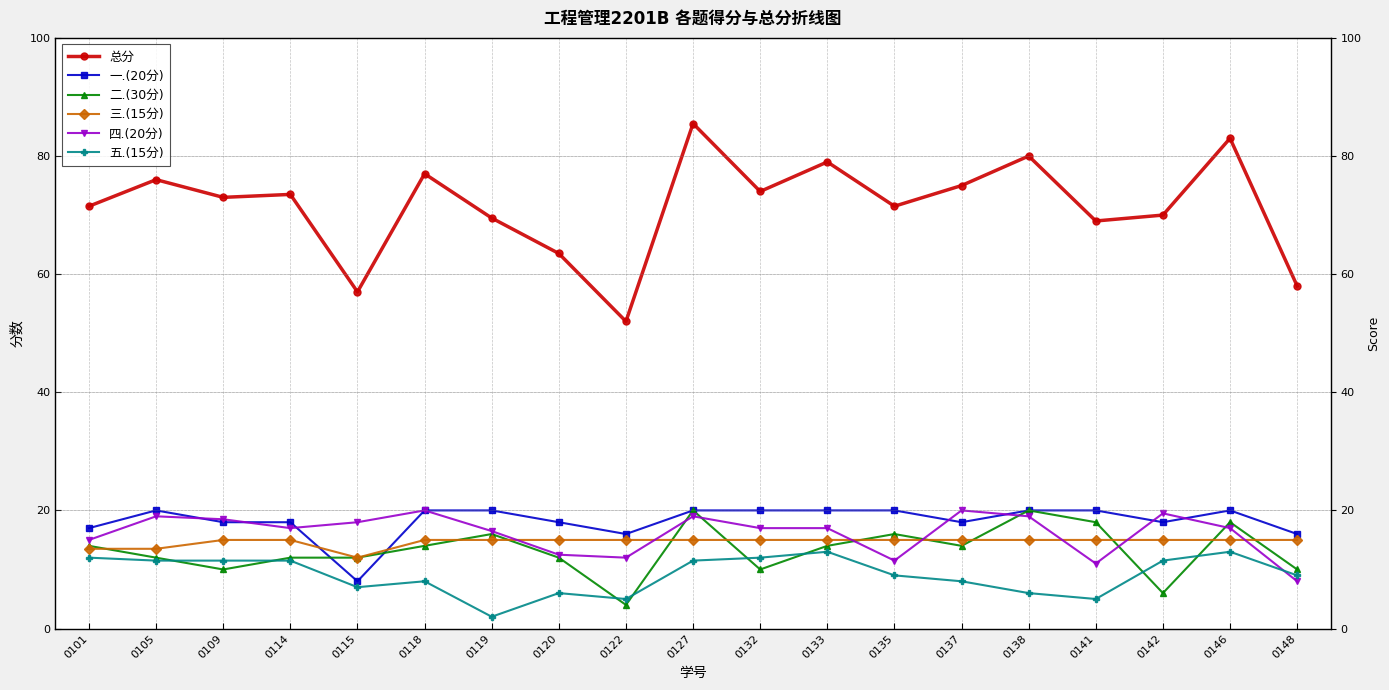

What is the average value of the 二.(30分) series?

13.3